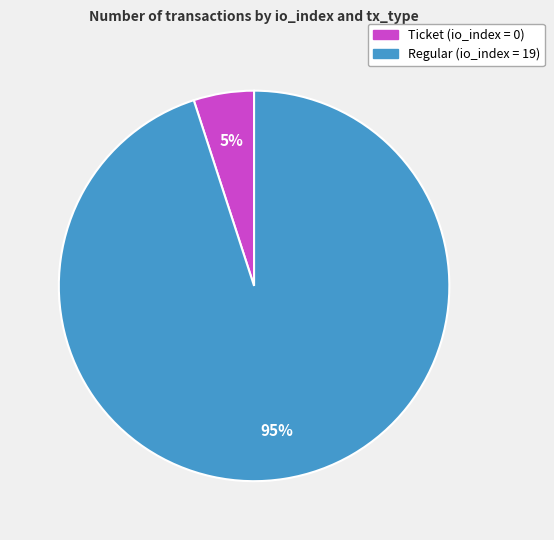

What percentage is the Regular (io_index = 19) slice, to the nearest percent?

95%